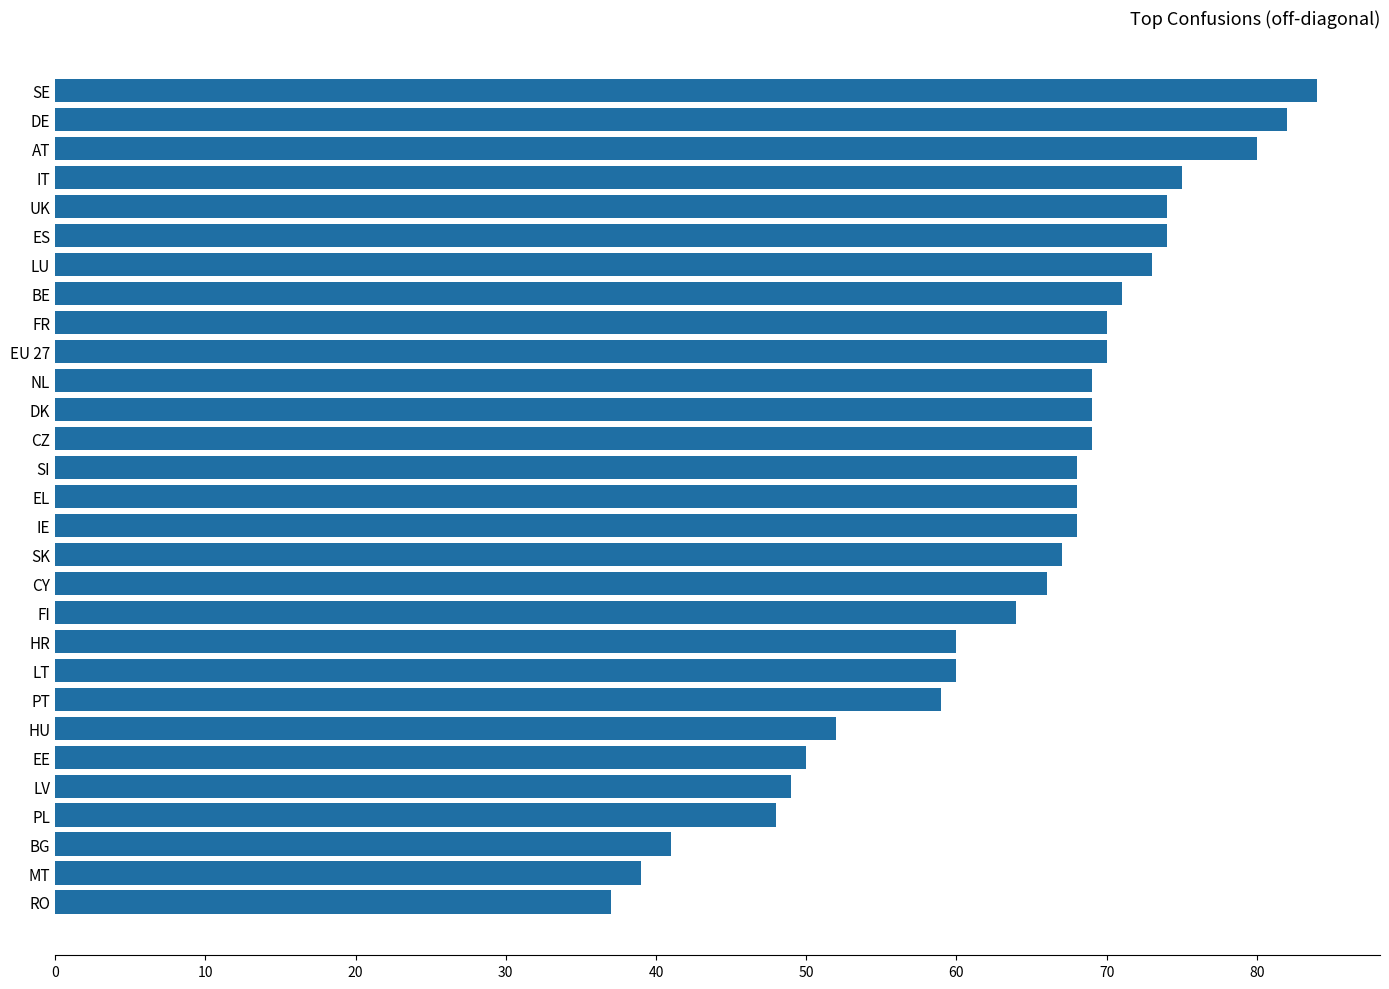

The chart shows a value of 67 at SK. True or false?

True